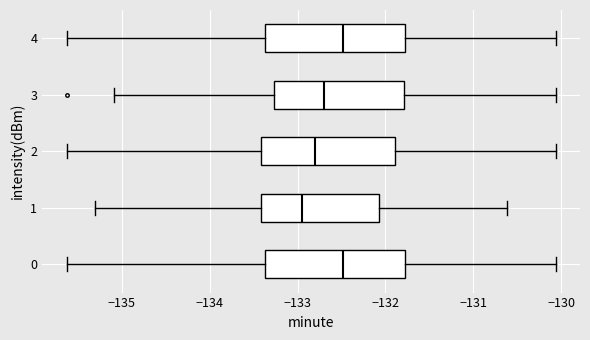

Reading bottom to top, transcribe this box plot: for each box, give where its median line is, the range the box spans, and where its two whiskers end, as read against the x-axis. The values are not printed on the chart, so give them approximately, as read against the axis.

0: median -132.5, box -133.4 to -131.8, whiskers -135.6 to -130.1
1: median -132.9, box -133.4 to -132.1, whiskers -135.3 to -130.6
2: median -132.8, box -133.4 to -131.9, whiskers -135.6 to -130.1
3: median -132.7, box -133.3 to -131.8, whiskers -135.1 to -130.1
4: median -132.5, box -133.4 to -131.8, whiskers -135.6 to -130.1